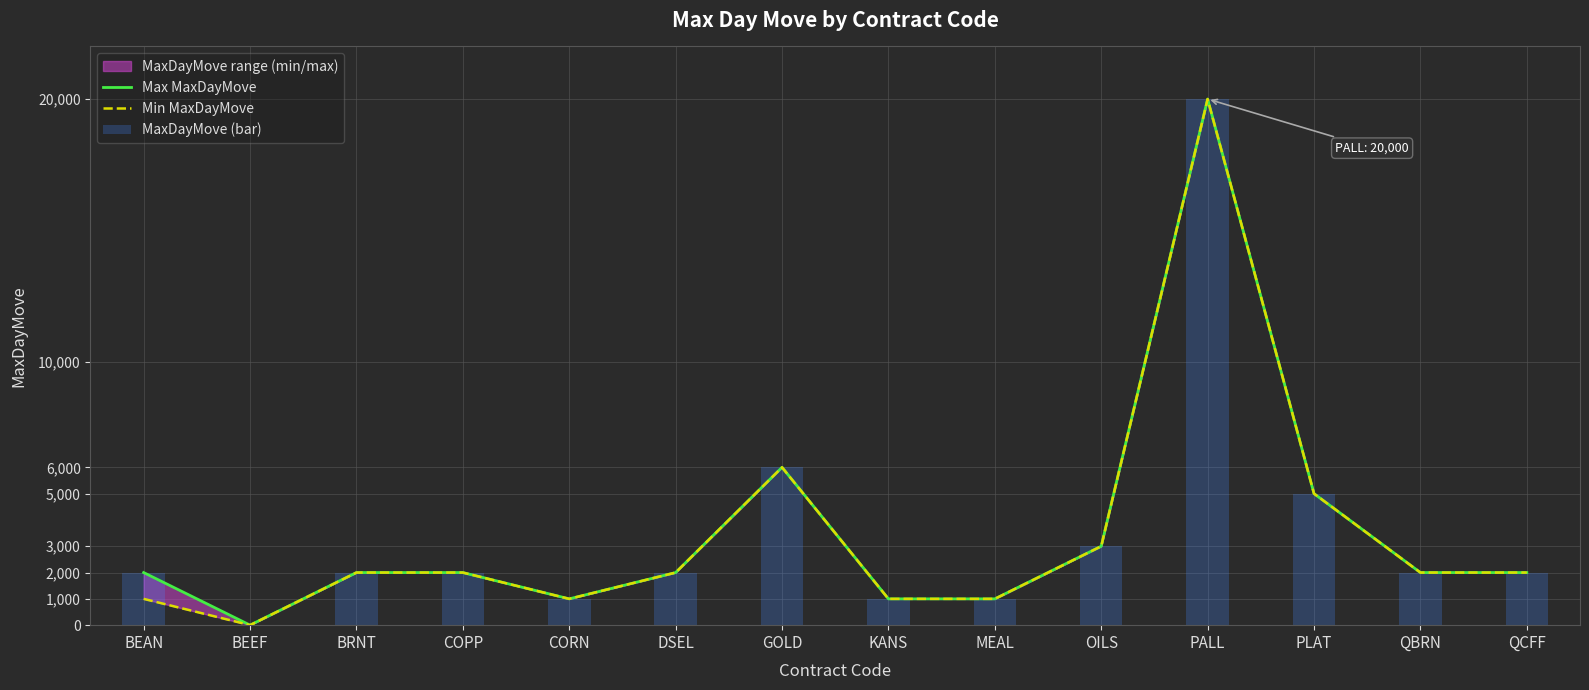

Is it true that Max MaxDayMove equals 1479 at KANS?

False